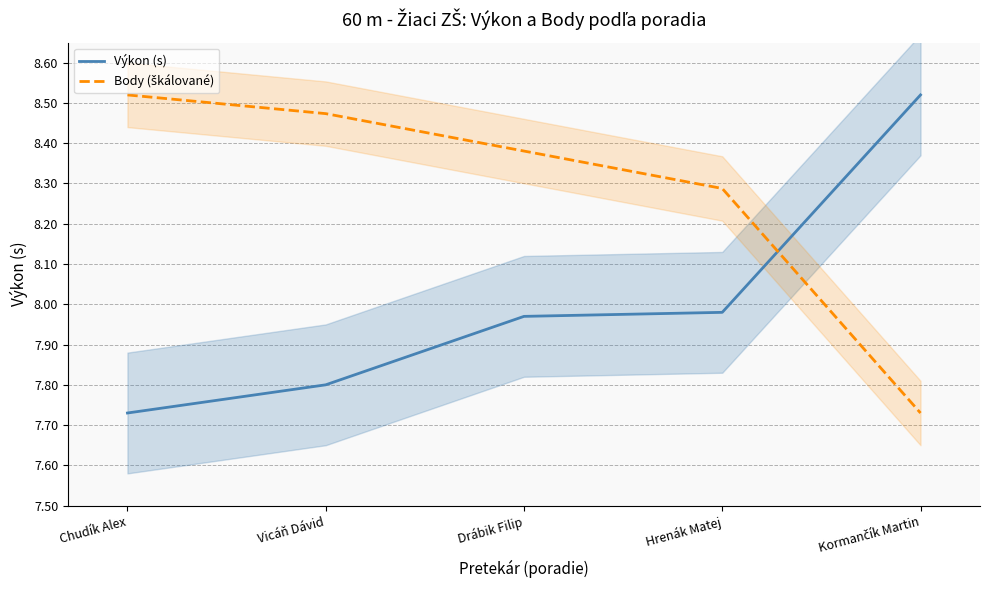

At which label is Body (škálované) closest to 8?

Kormančík Martin